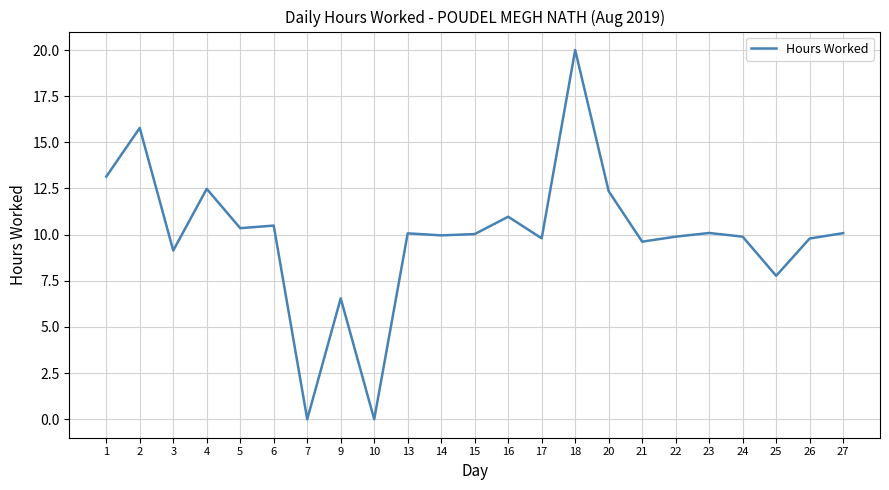

What is the change in value from 22 to 25?

-2.1